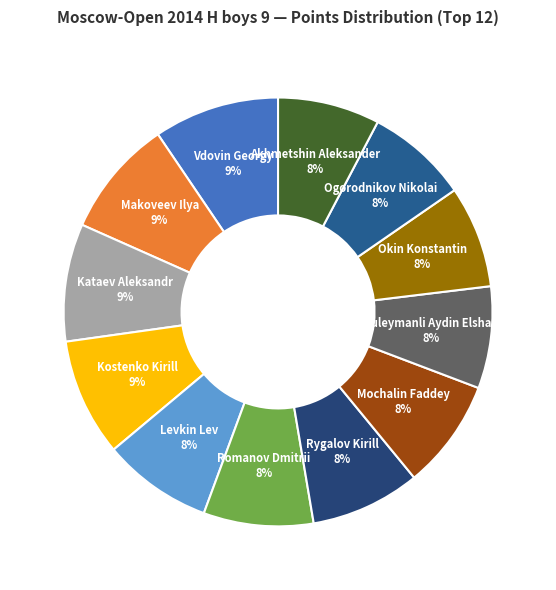

How many segments does this pie chart have?

12